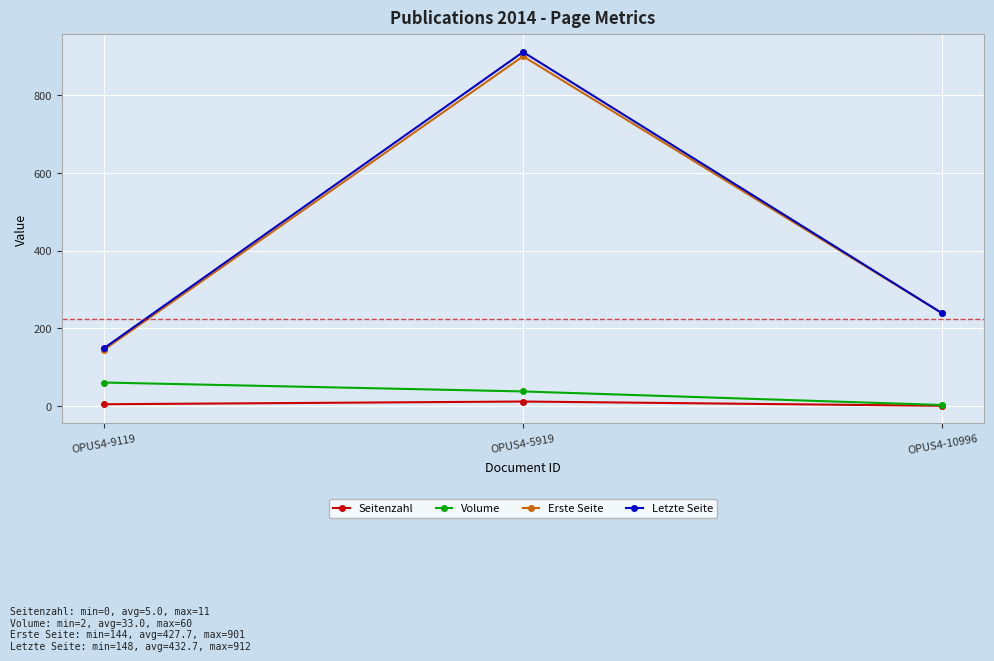

Which series changed the most between OPUS4-5919 and OPUS4-10996?

Letzte Seite